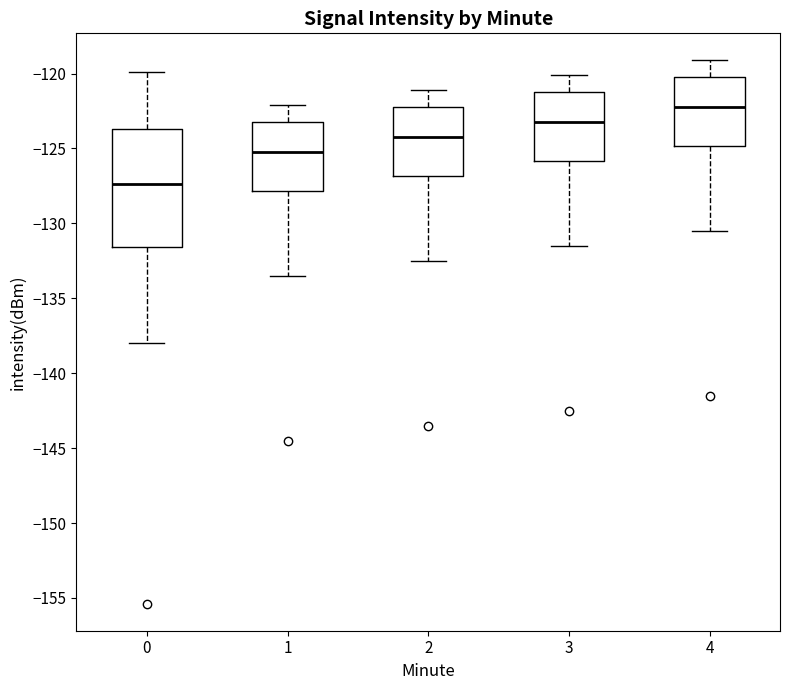

Reading left to right, read every box against the y-axis: the position of its median line, the range the box covers, and the ends of its whiskers. The values are not printed on the chart, so give them approximately, as read against the axis.

0: median -127.5, box -131.5 to -123.5, whiskers -138.0 to -120.0
1: median -125.5, box -128.0 to -123.0, whiskers -133.5 to -122.0
2: median -124.5, box -127.0 to -122.0, whiskers -132.5 to -121.0
3: median -123.5, box -126.0 to -121.0, whiskers -131.5 to -120.0
4: median -122.5, box -125.0 to -120.0, whiskers -130.5 to -119.0